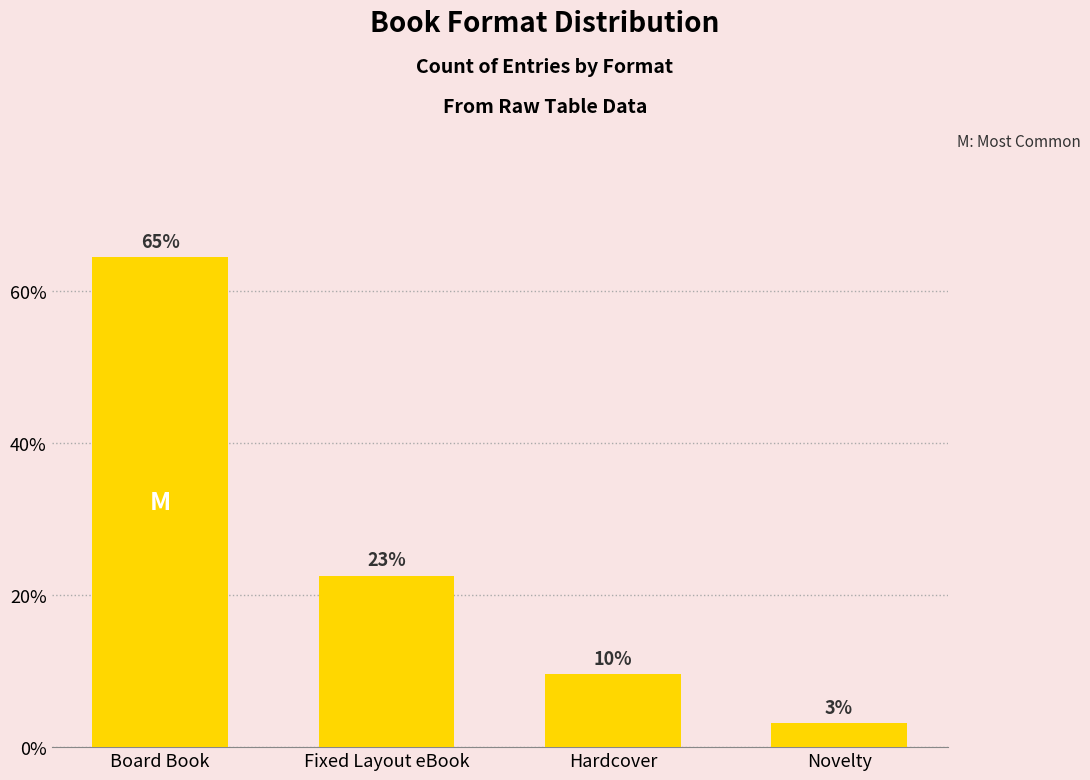

Rank the categories by value from highest to lowest.

Board Book, Fixed Layout eBook, Hardcover, Novelty